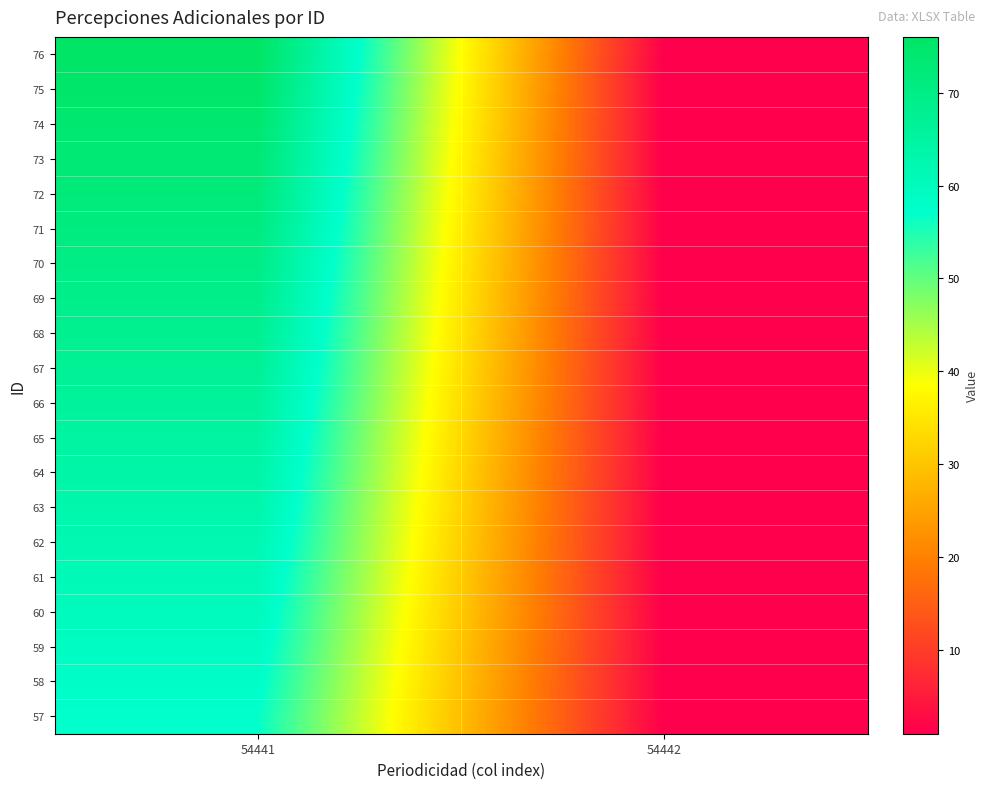

At how many categories does at least one series exceed 30?

1